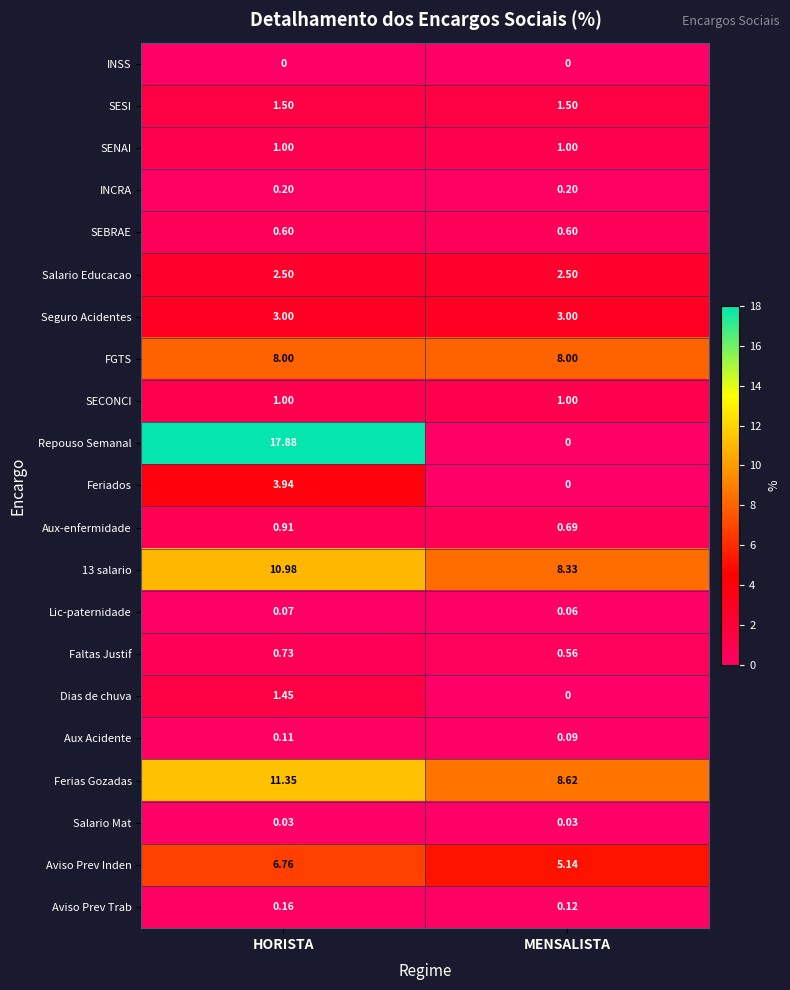

Which category has the highest value across all series?

HORISTA